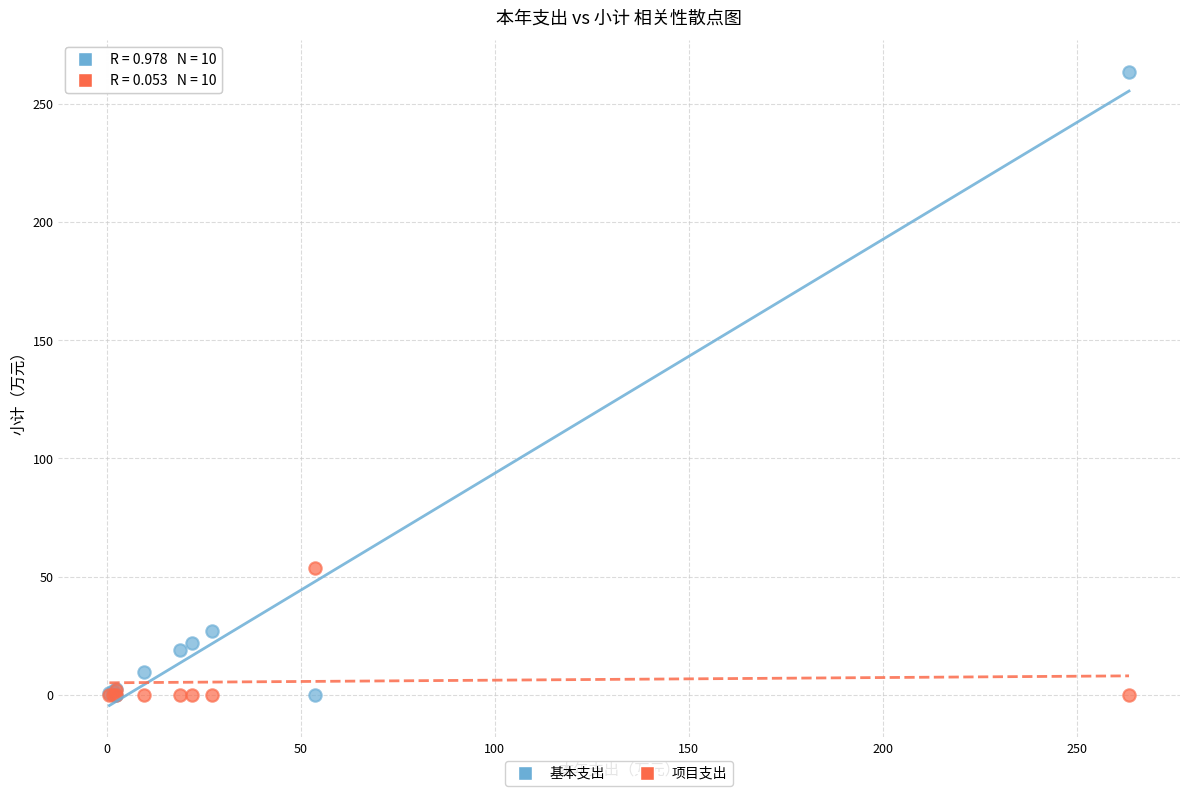

In the 基本支出 series, what Y value is closest to 131?

27.1